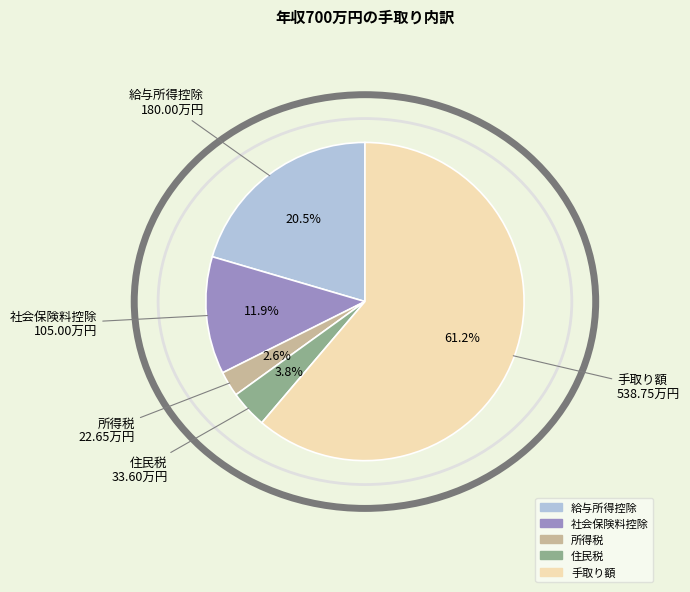

Rank the categories by value from highest to lowest.

手取り額, 給与所得控除, 社会保険料控除, 住民税, 所得税